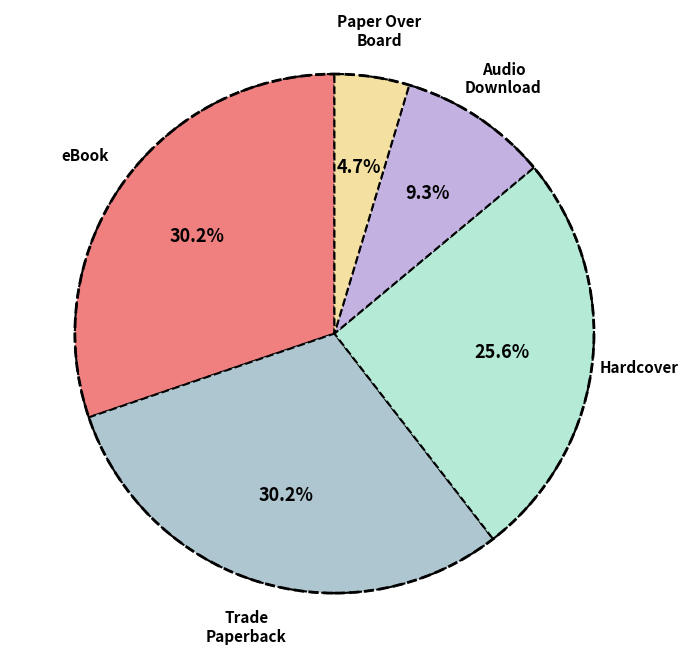

What portion of the pie excludes Hardcover?

74.4%